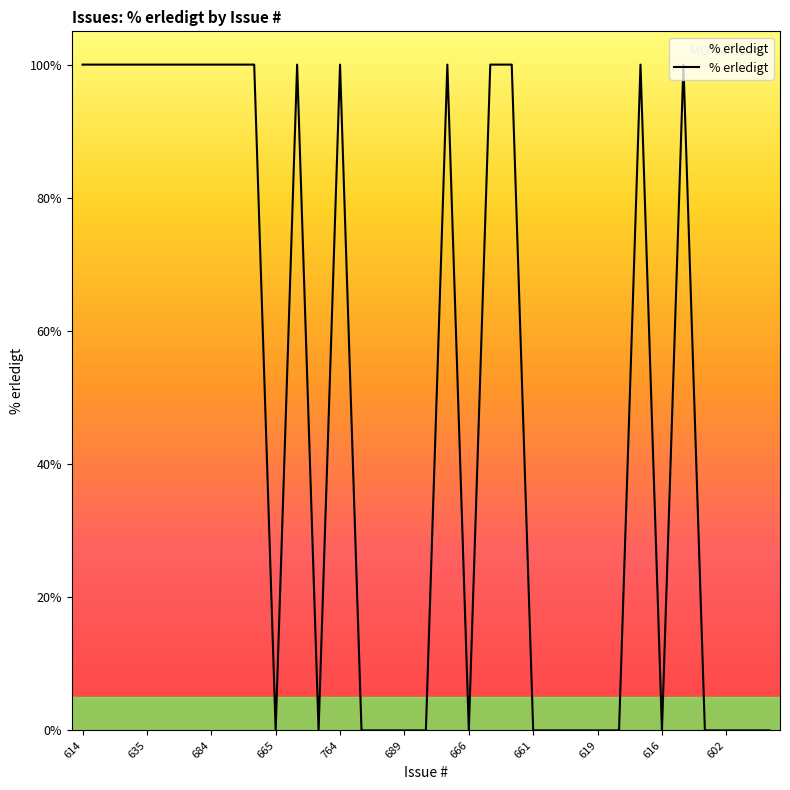

Count the values in the range 0 to 100.

33